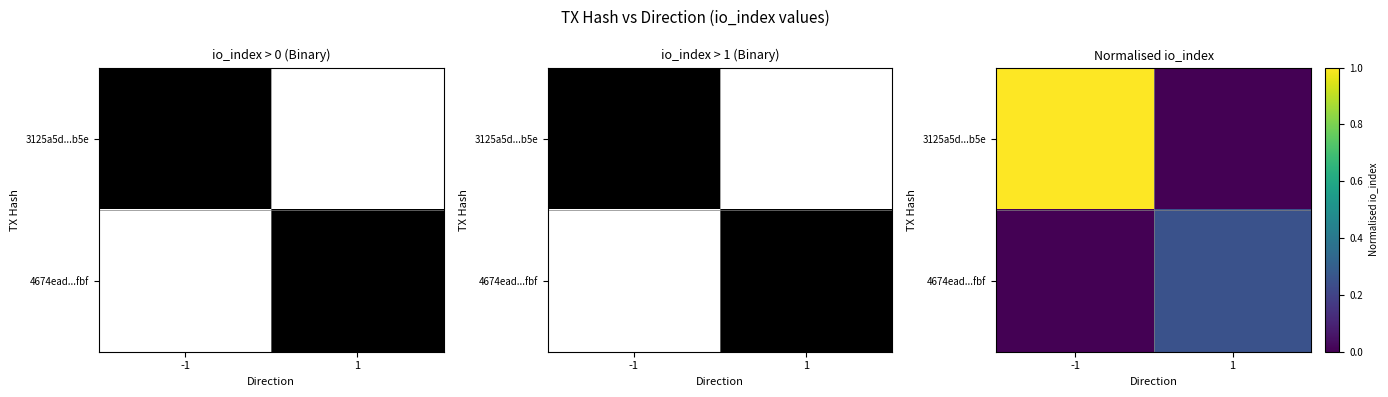

What is the average value of the 4674ead...fbf series?

0.1